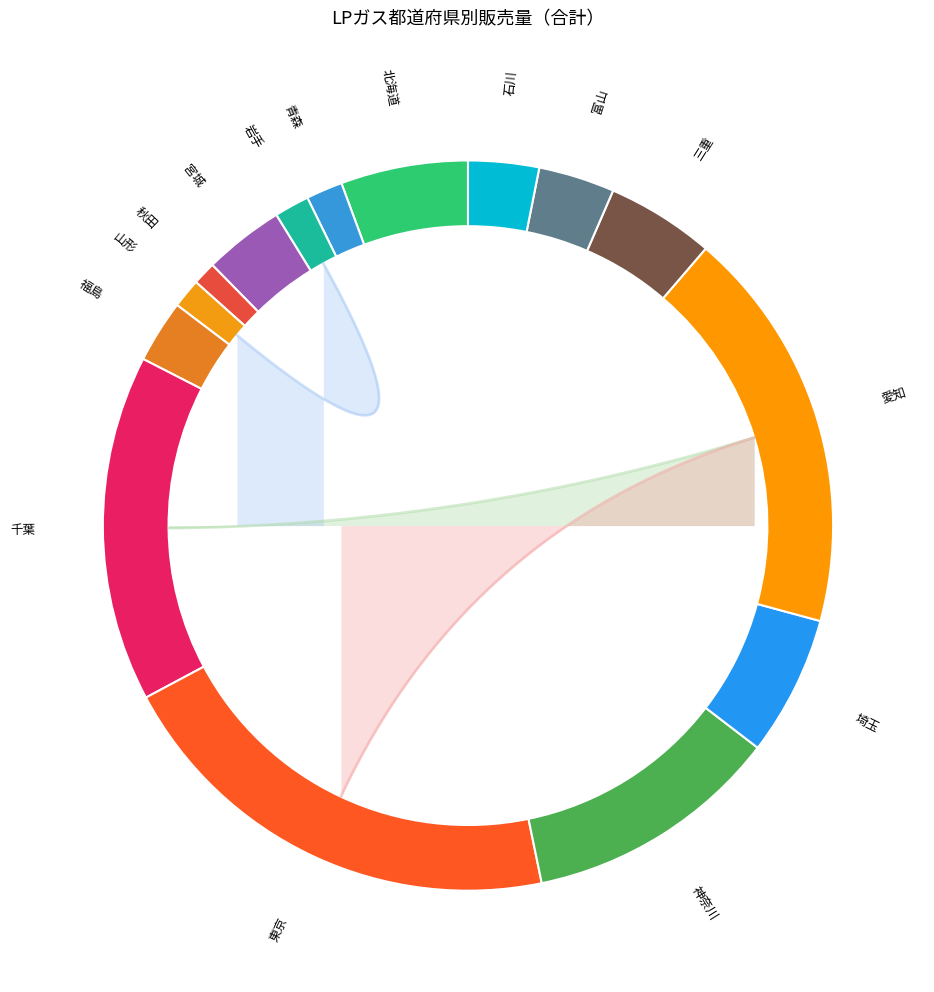

Is it true that 近畿 is 1% of the pie?

False